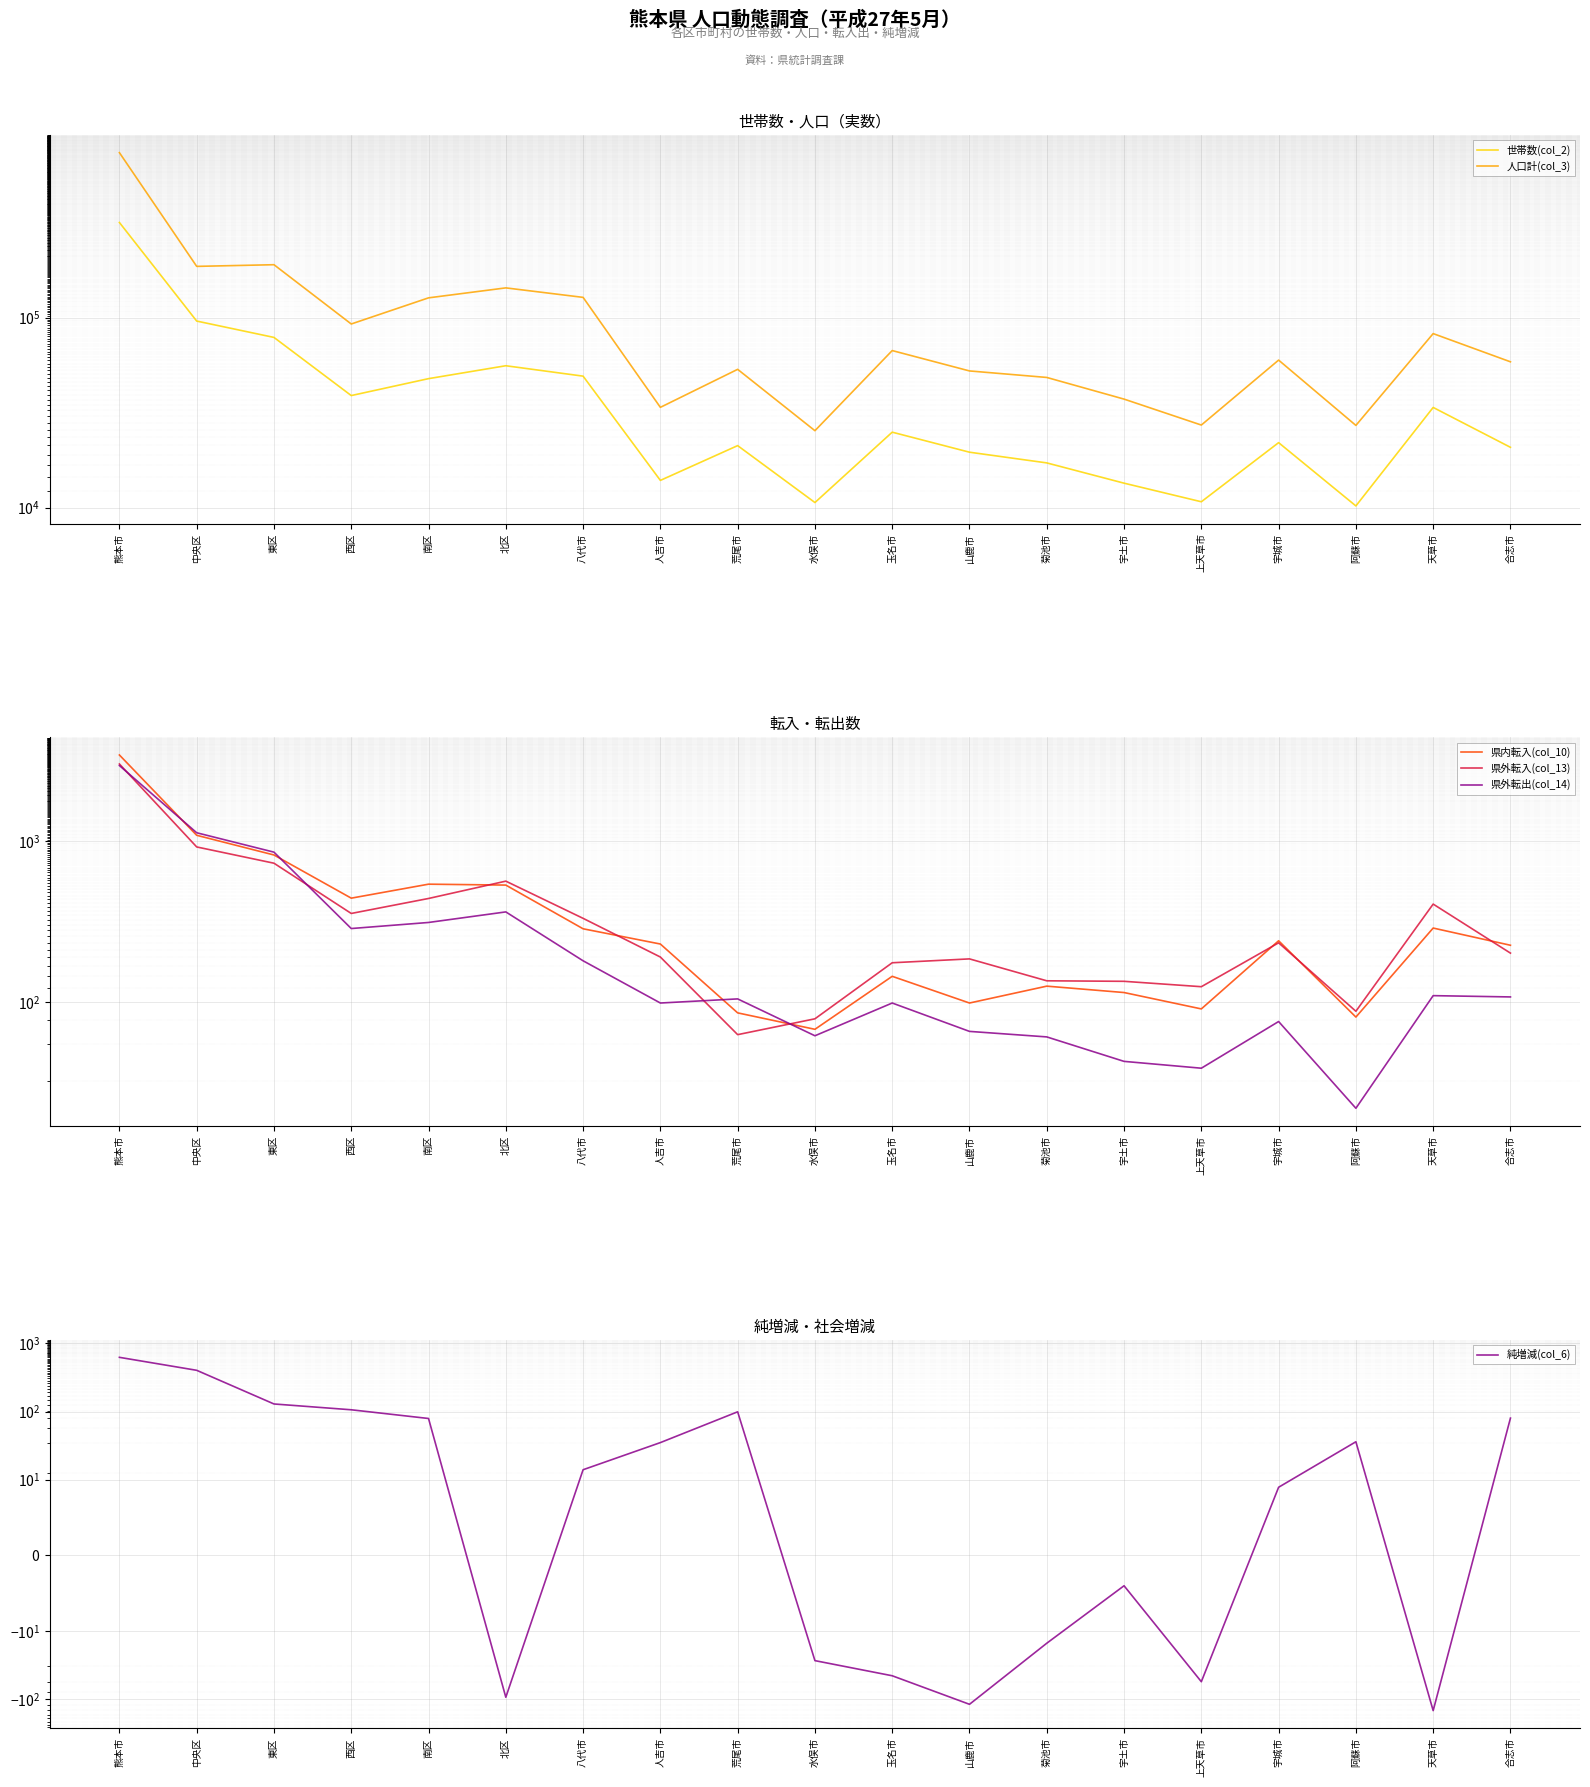

What are all the series names shown in the legend?

世帯数(col_2), 人口計(col_3), 県内転入(col_10), 県外転入(col_13), 県外転出(col_14), 純増減(col_6)